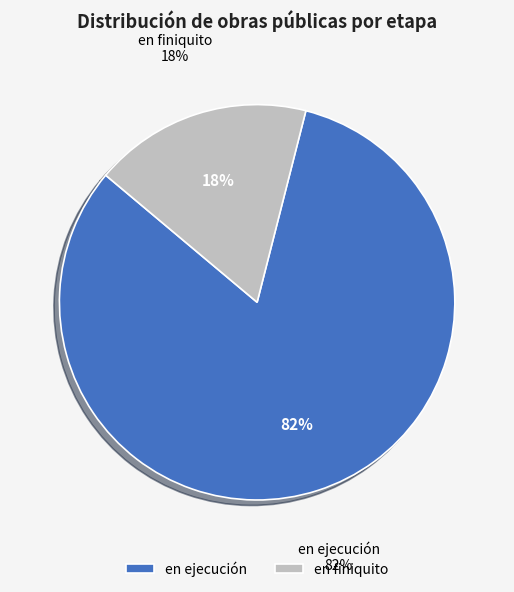

How many slices are in this pie chart?

2